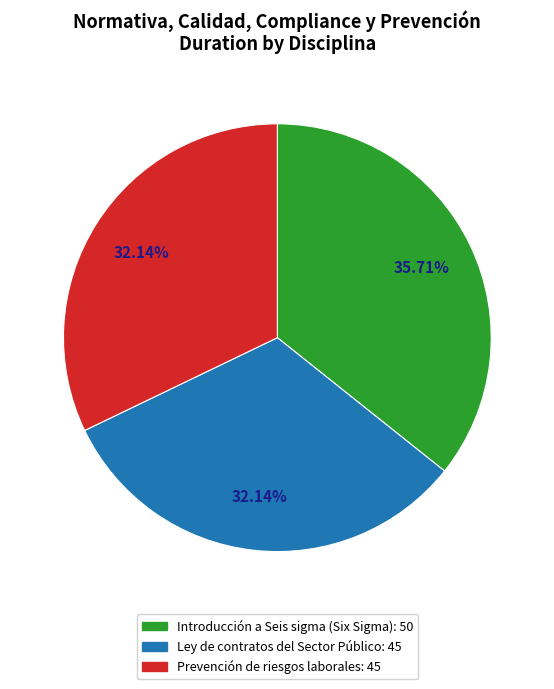

Which slice is the largest?

Introducción a Seis sigma (Six Sigma)